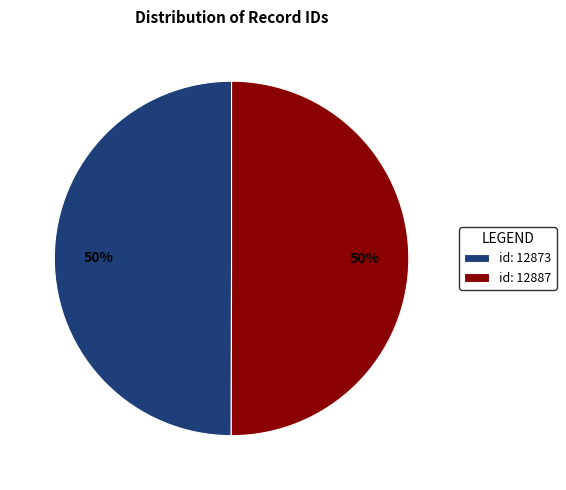

Is it true that id: 12887 is 50% of the pie?

True